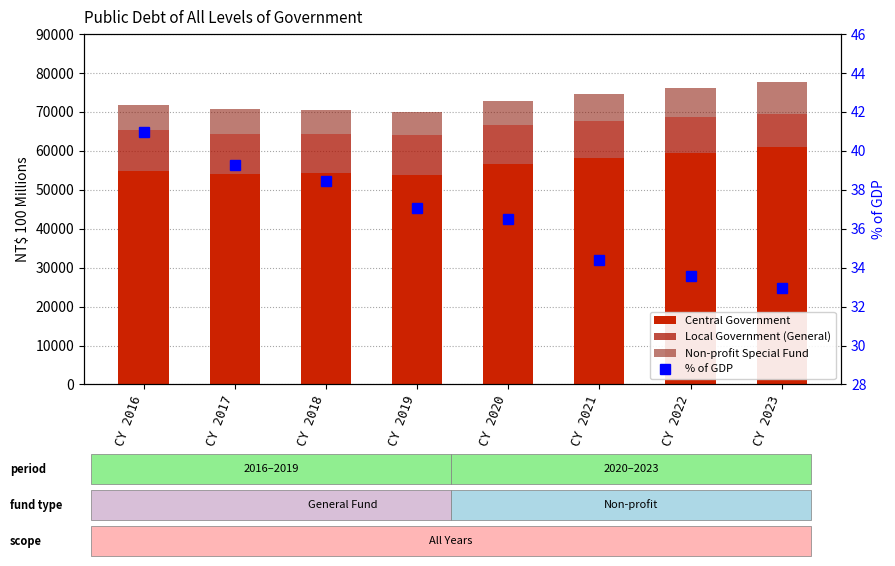

True or false: Non-profit Special Fund has a value of 5900.0 at CY 2019.

True